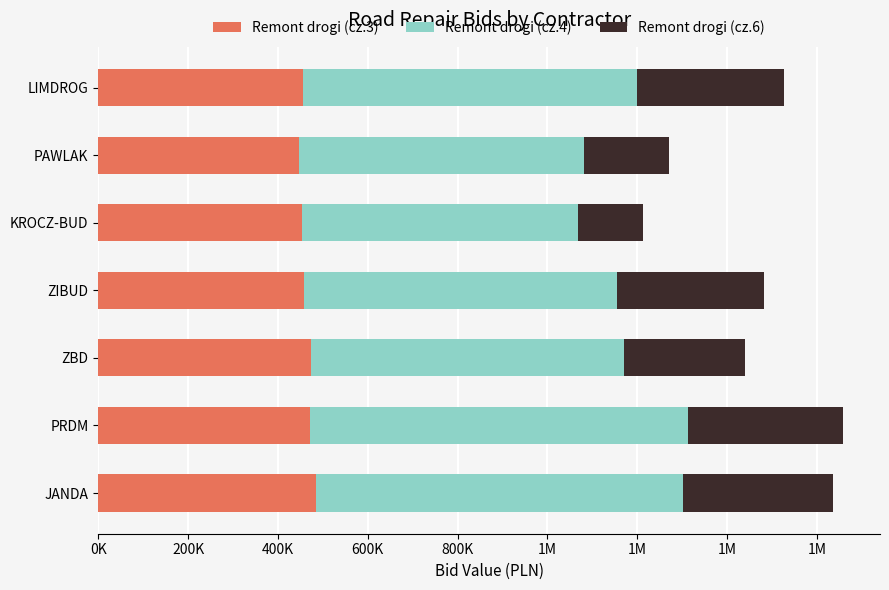

What are all the series names shown in the legend?

Remont drogi (cz.3), Remont drogi (cz.4), Remont drogi (cz.6)